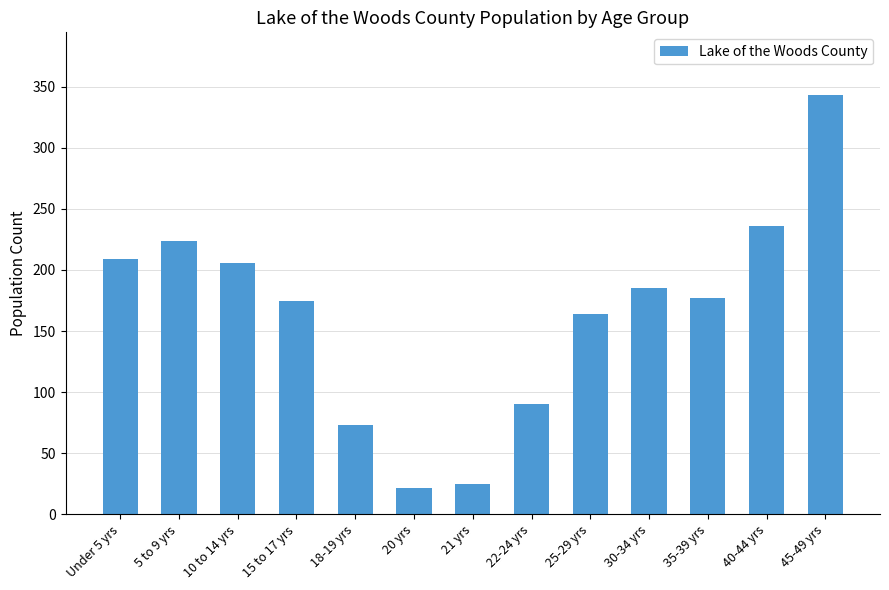

How many bars are there in total?

13